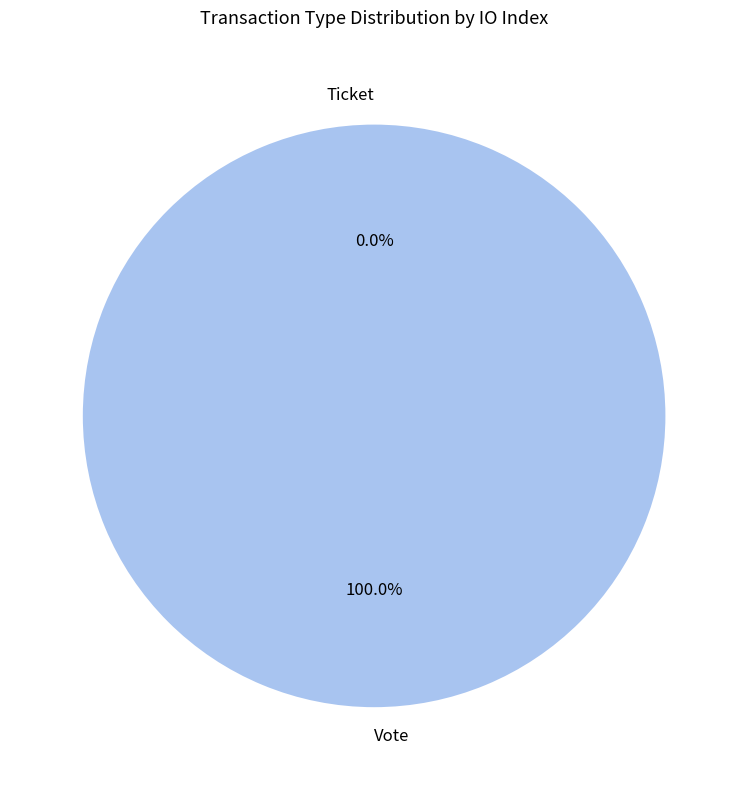

To the nearest percent, what is the average slice percentage?

50%